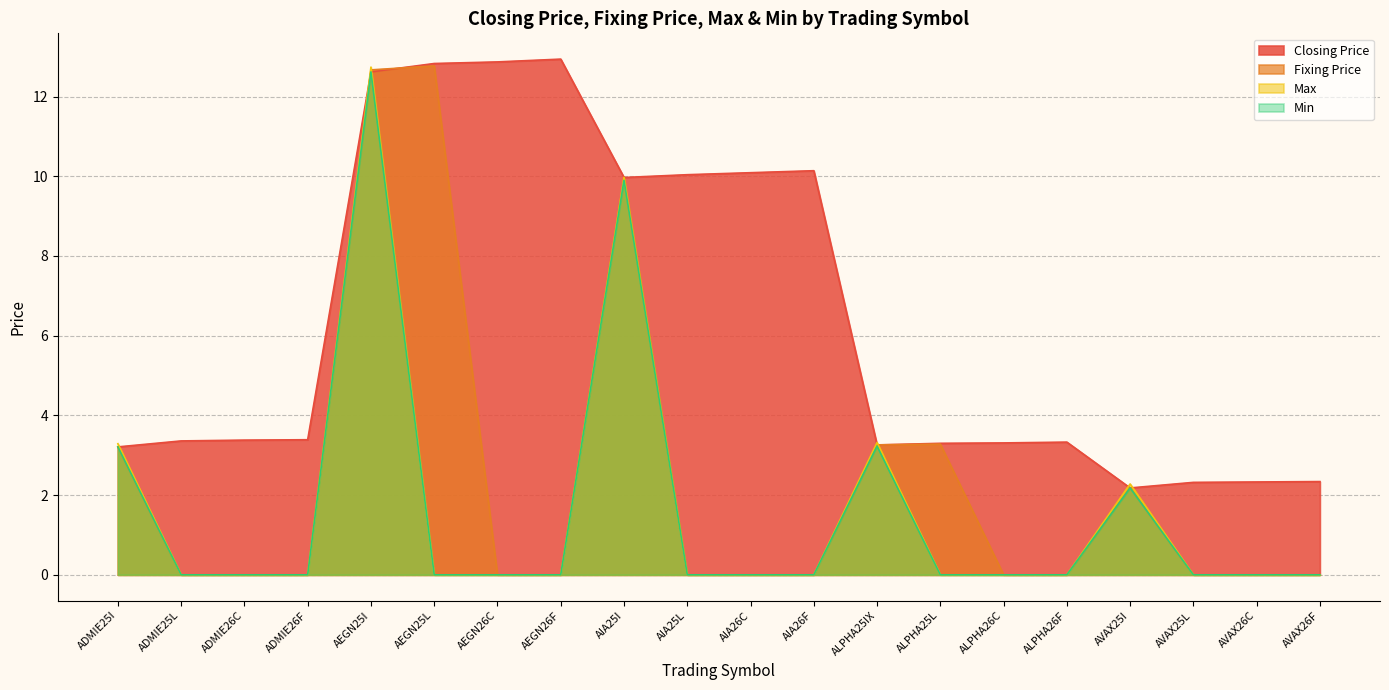

After their last crossing, which series has the higher values: Max or Fixing Price?

Fixing Price